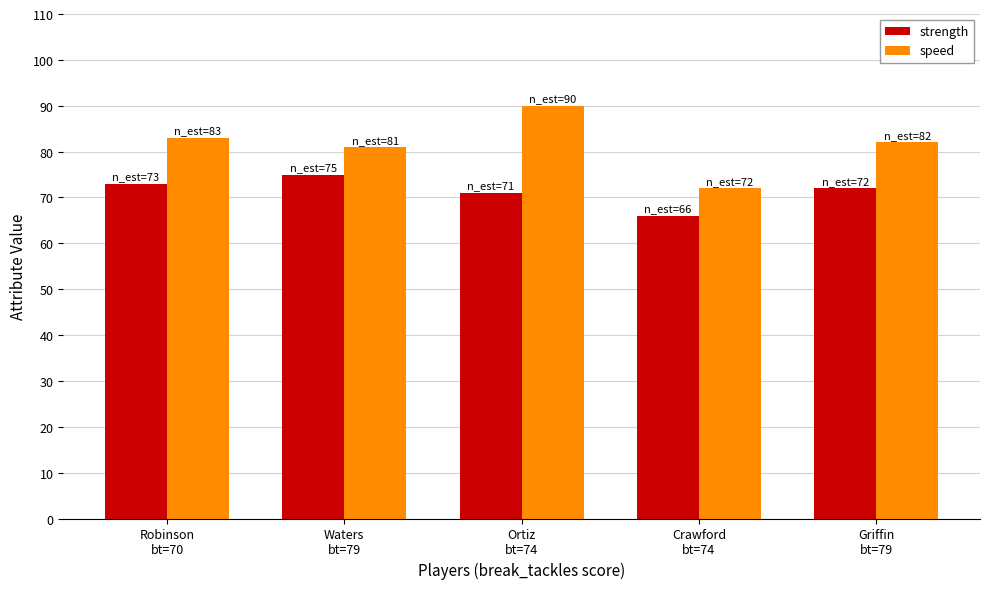

Is the value of speed at Robinson
bt=70 greater than the value of strength at Waters
bt=79?

Yes